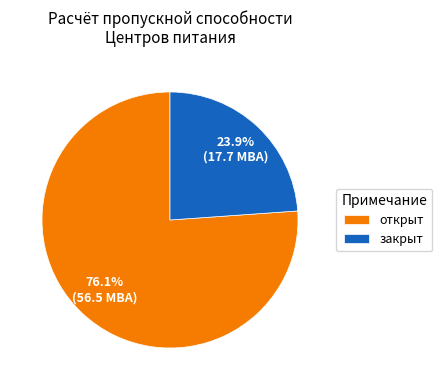

What is the majority slice?

открыт